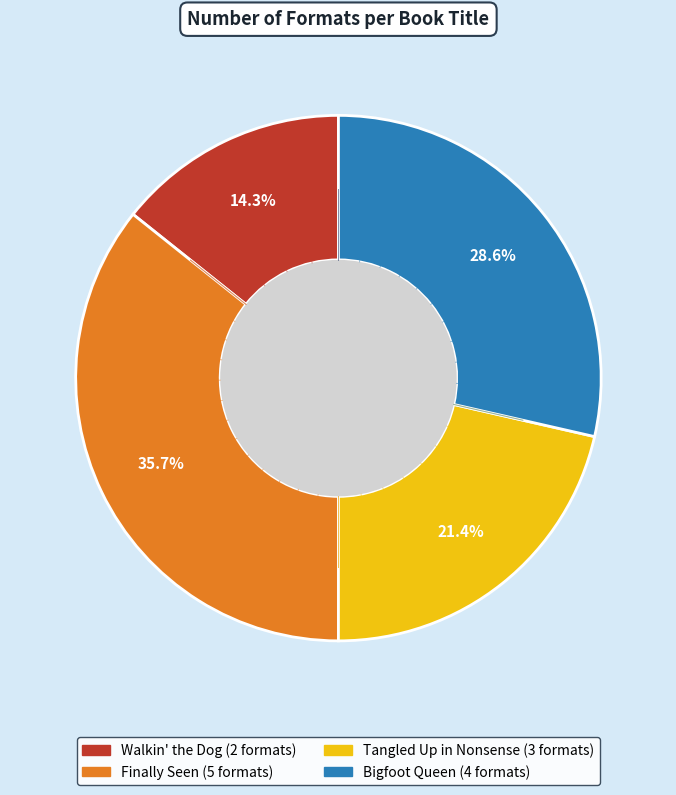

Rank the categories by value from highest to lowest.

Finally Seen, Bigfoot Queen, Tangled Up in Nonsense, Walkin' the Dog